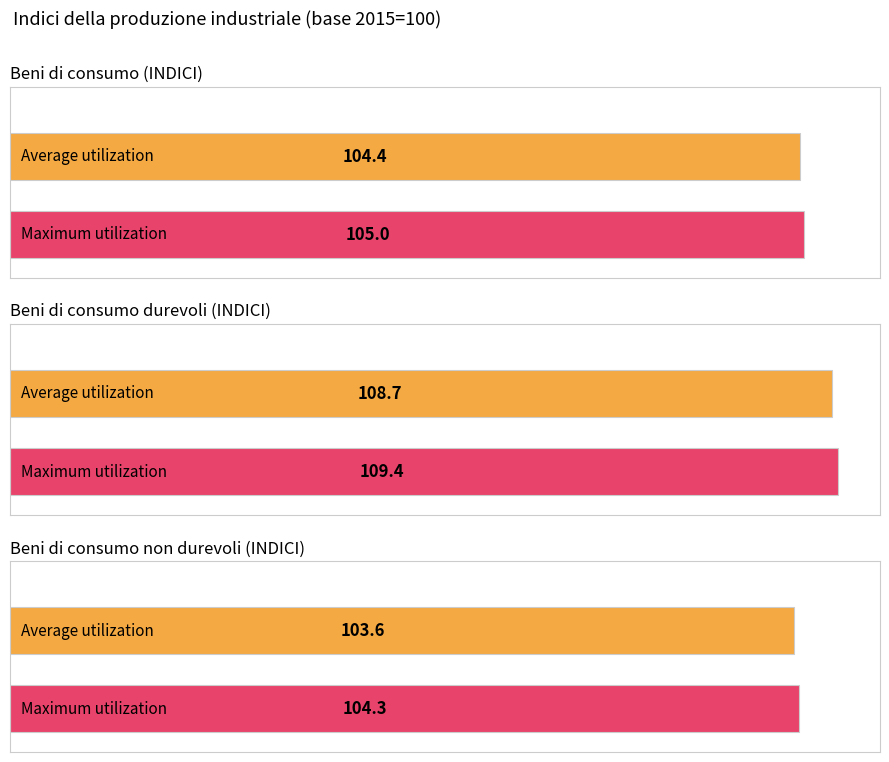

What is the value of the Beni di consumo - INDICI bar at the 3rd from the left?

105.0